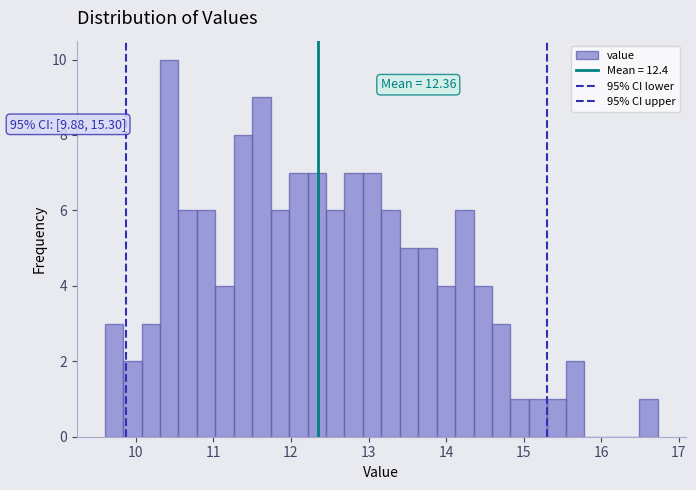

Read against the x-axis, roughly where is the centre of the tallest bar?

10.4